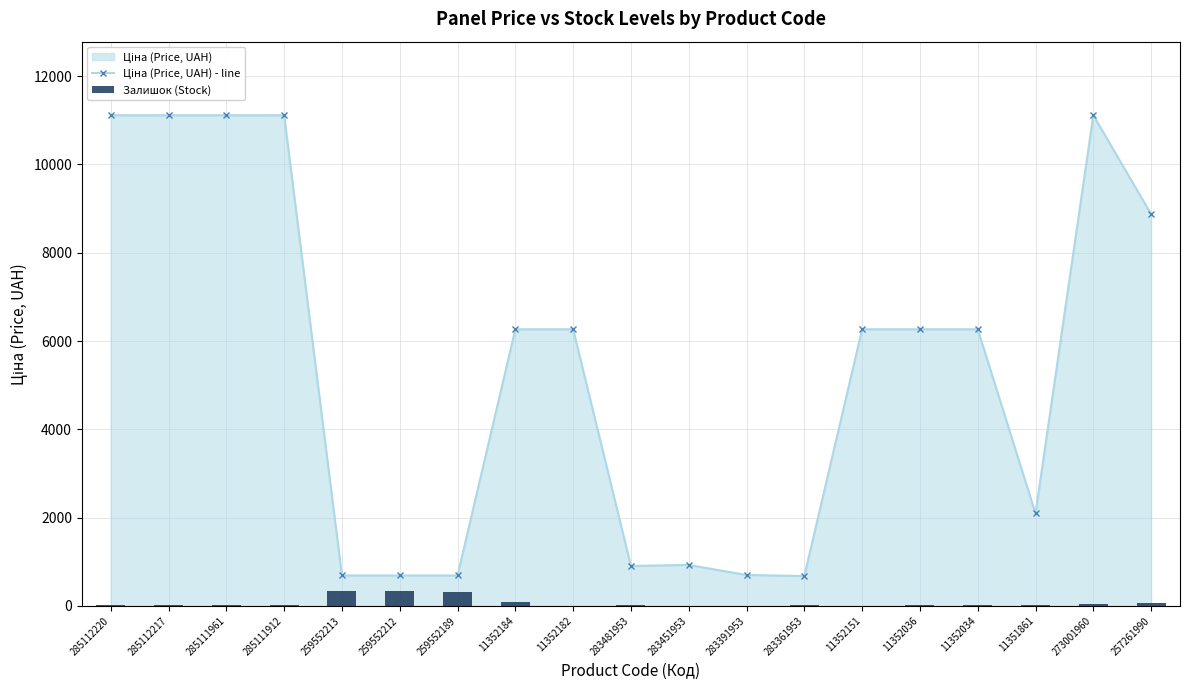

What is the minimum value shown in the chart?

2.0